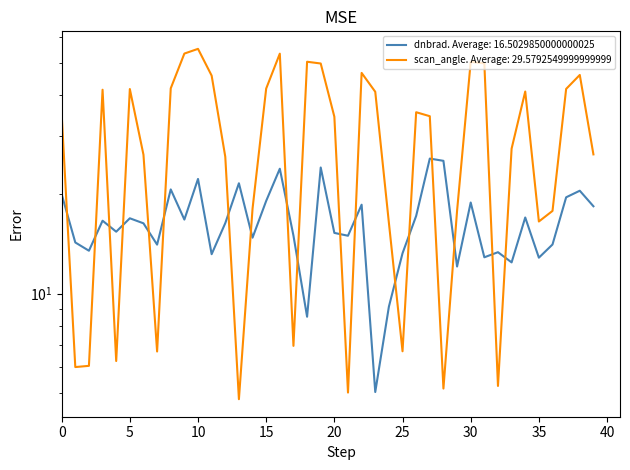

What is the average value of the dnbrad series?

16.5